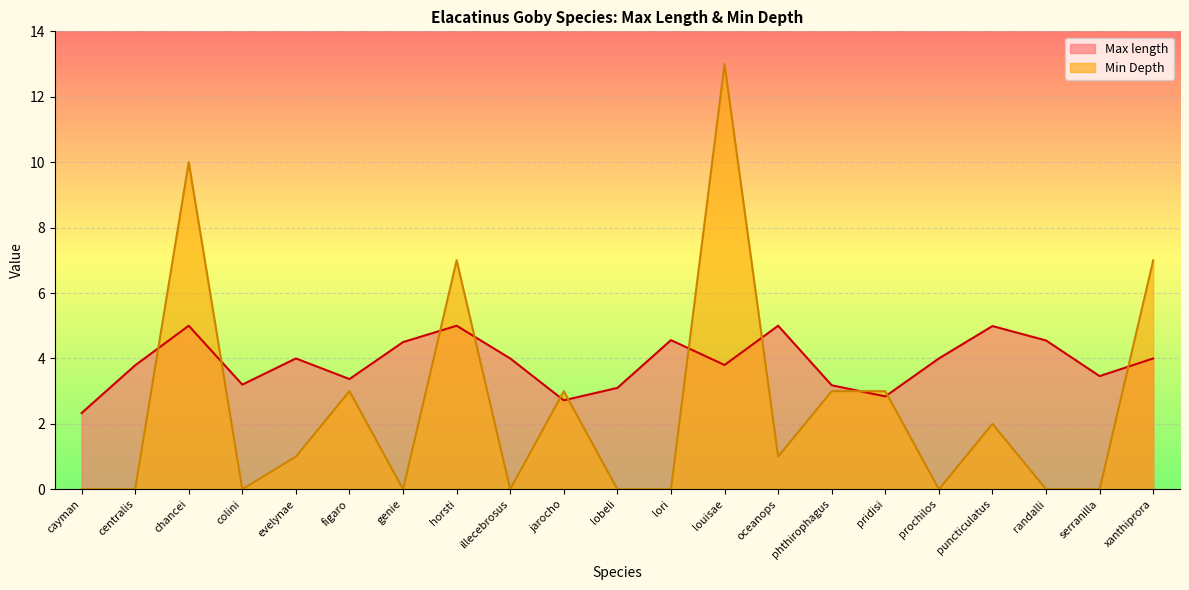

What is the label of the 17th point from the right?

evelynae